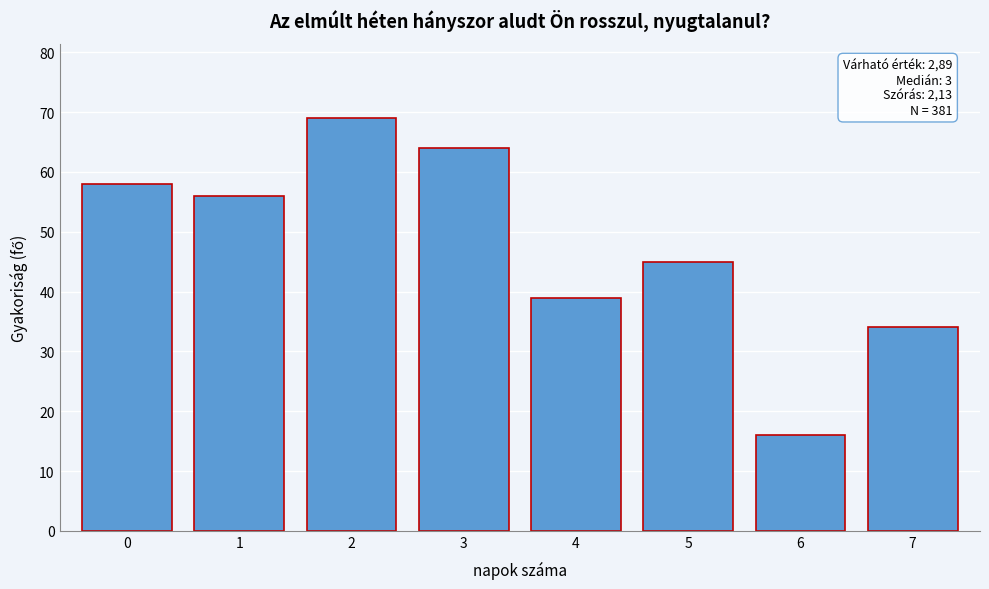

Reading left to right, extract all data points from this chart.

0=58	1=56	2=69	3=64	4=39	5=45	6=16	7=34